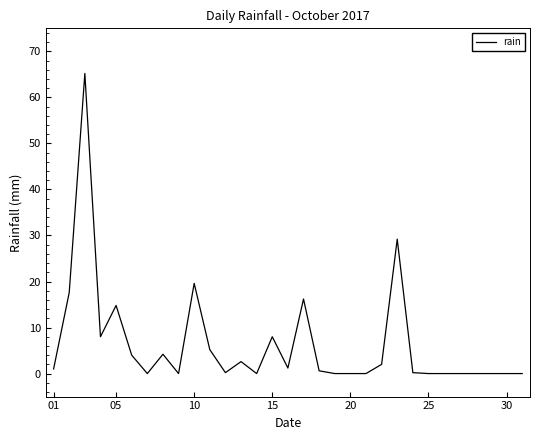

What is the greatest value displayed?

65.2